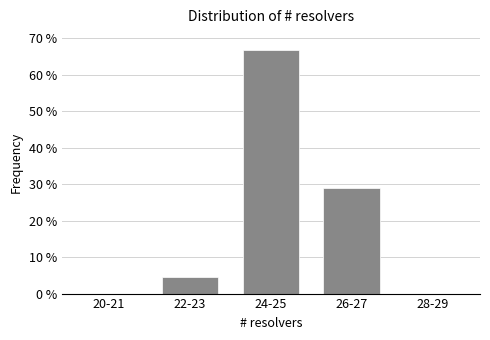

Reading left to right, what are all the values shown in this chart?

20-21=0.0	22-23=4.4	24-25=66.7	26-27=28.9	28-29=0.0